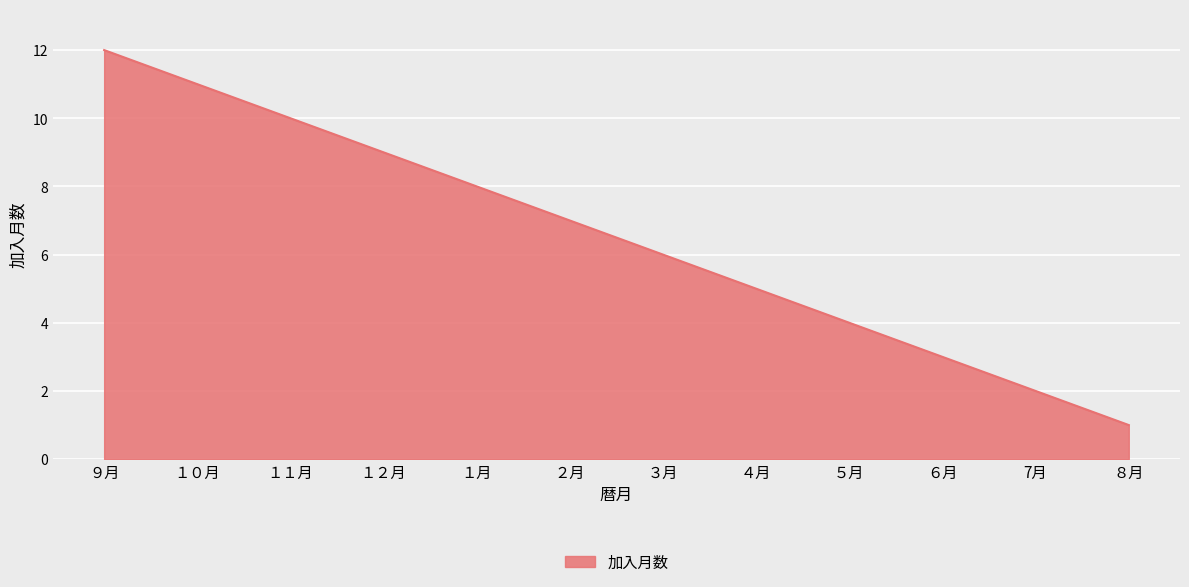

The value at ６月 is 3. True or false?

True